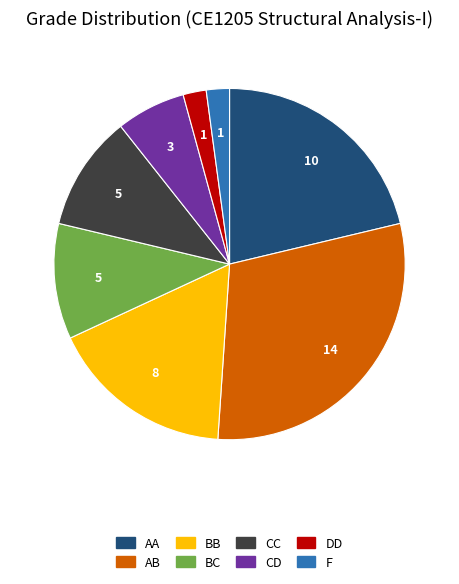

True or false: AA accounts for 13% of the total.

False